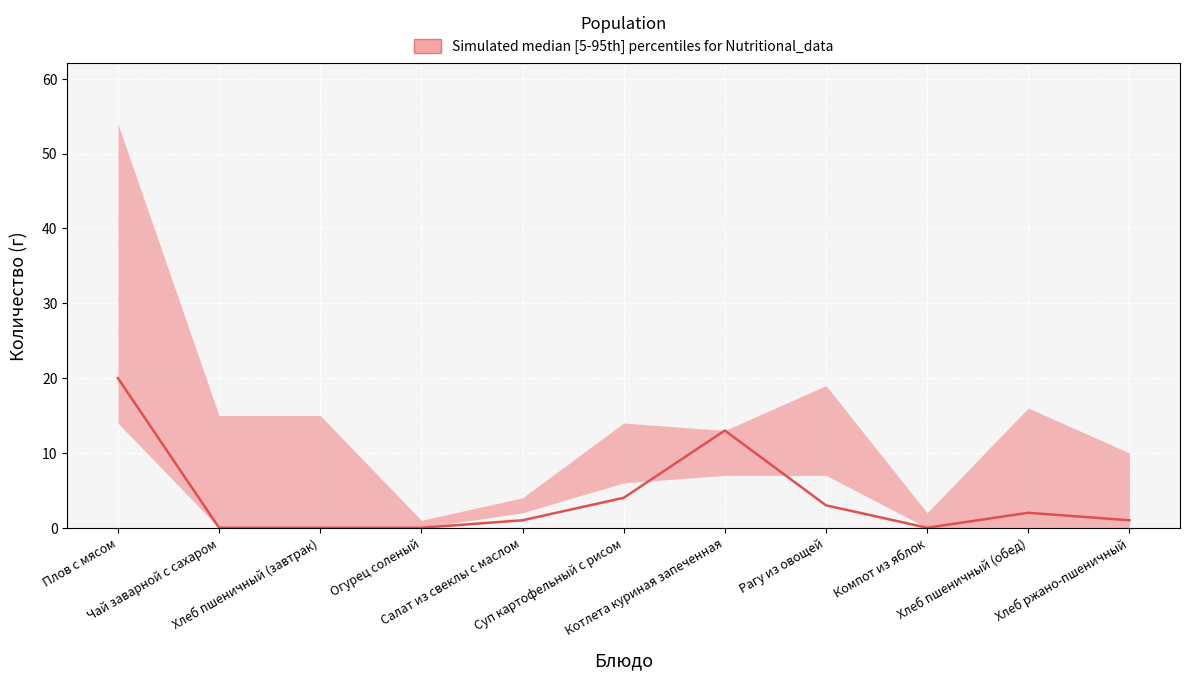

How many points are higher than both their immediate neighbors (excluding endpoints)?

2